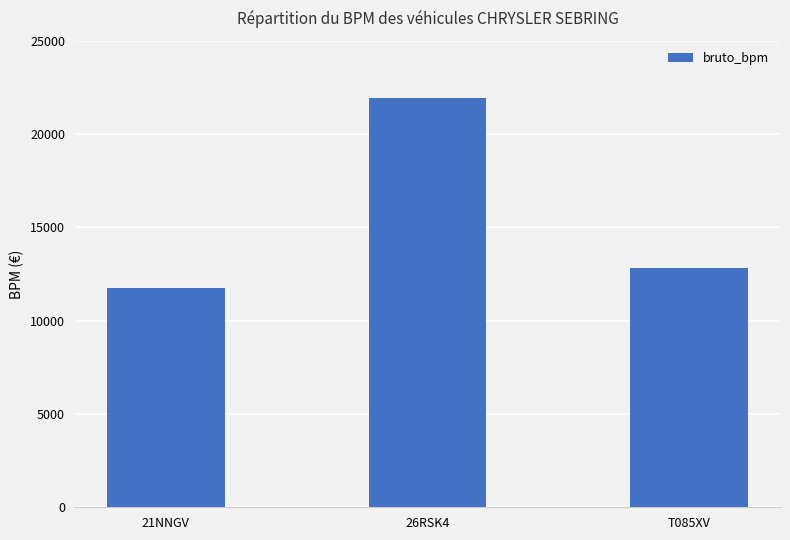

What is the difference between the values at 26RSK4 and T085XV?

9141